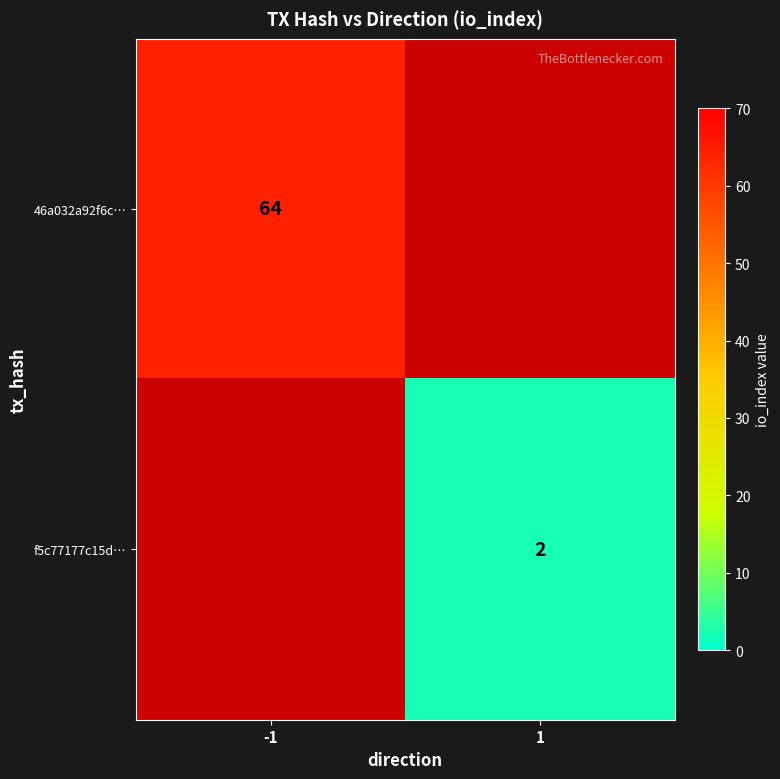

True or false: 46a032a92f6c… has a value of 31 at -1.

False